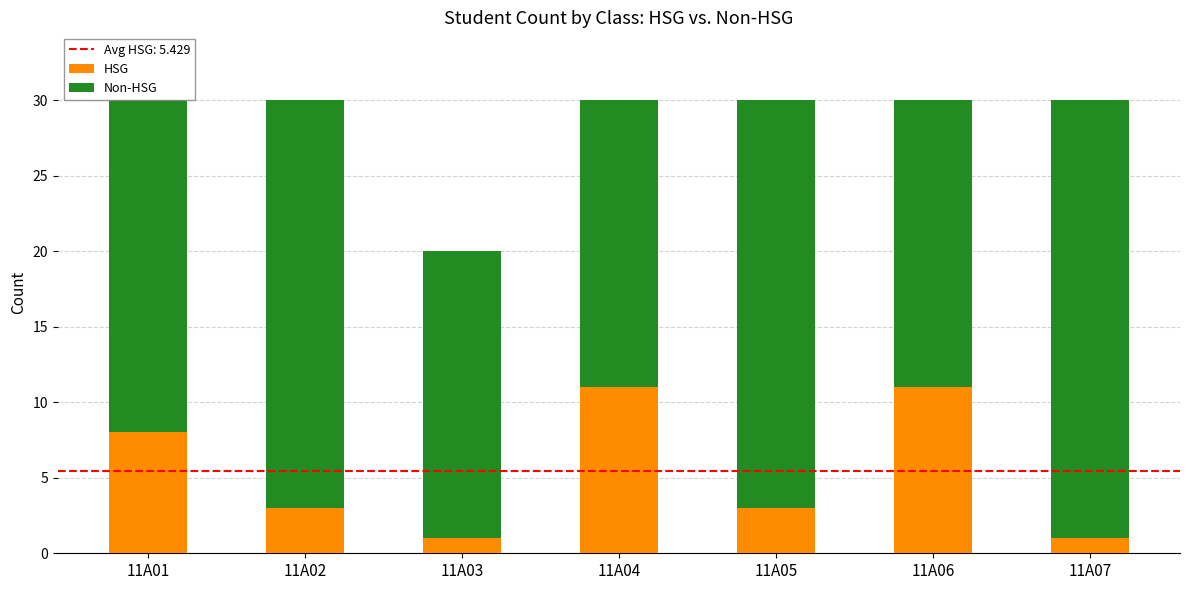

What is the difference between the second highest and minimum values in the HSG series?

10